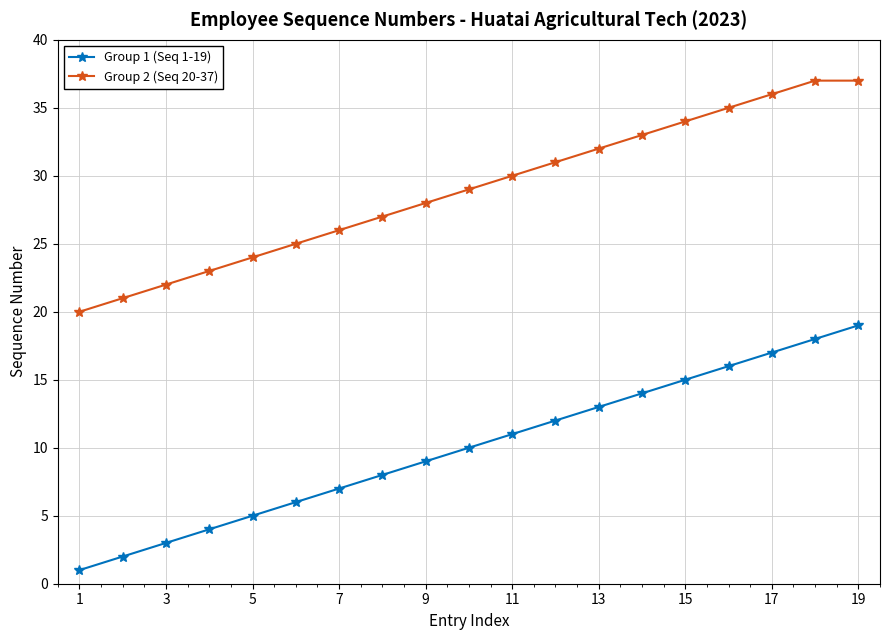

True or false: Group 2 (Seq 20-37) and Group 1 (Seq 1-19) cross at least once.

False